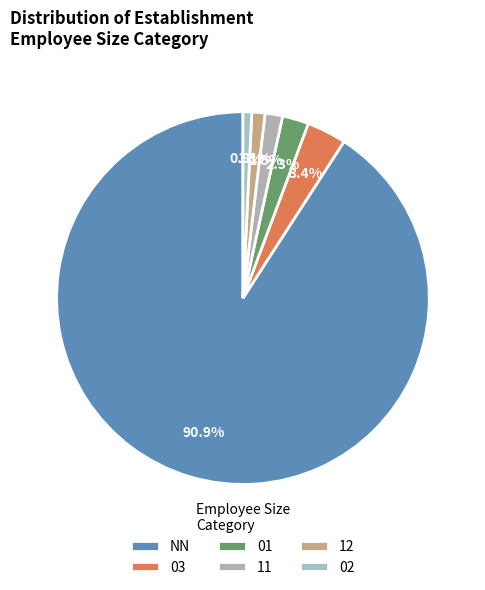

How many slices are in this pie chart?

6